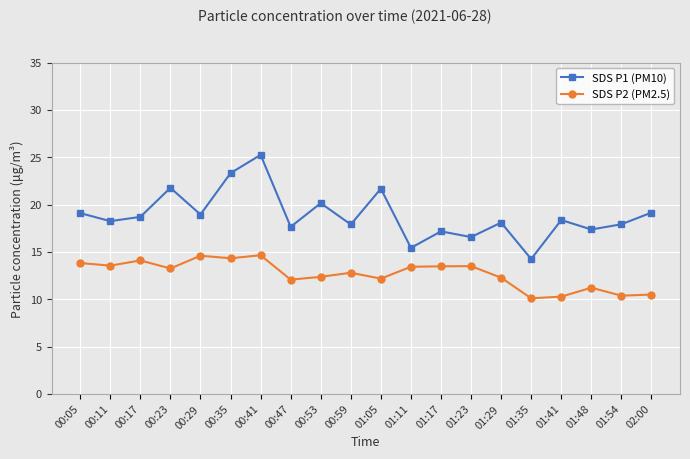

What is the difference between the highest and lowest values at 00:35?

9.0